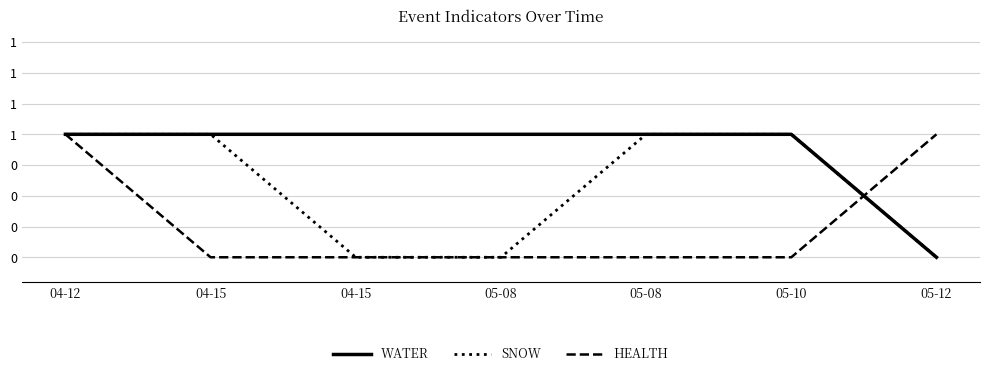

At which category is the sum across all series the highest?

04-12